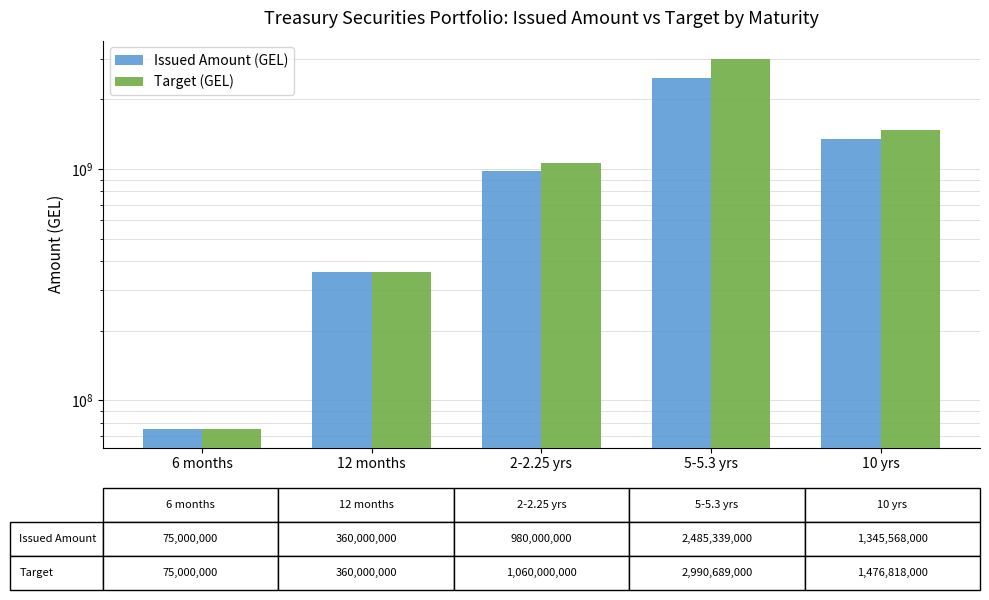

Are the bars horizontal?

No